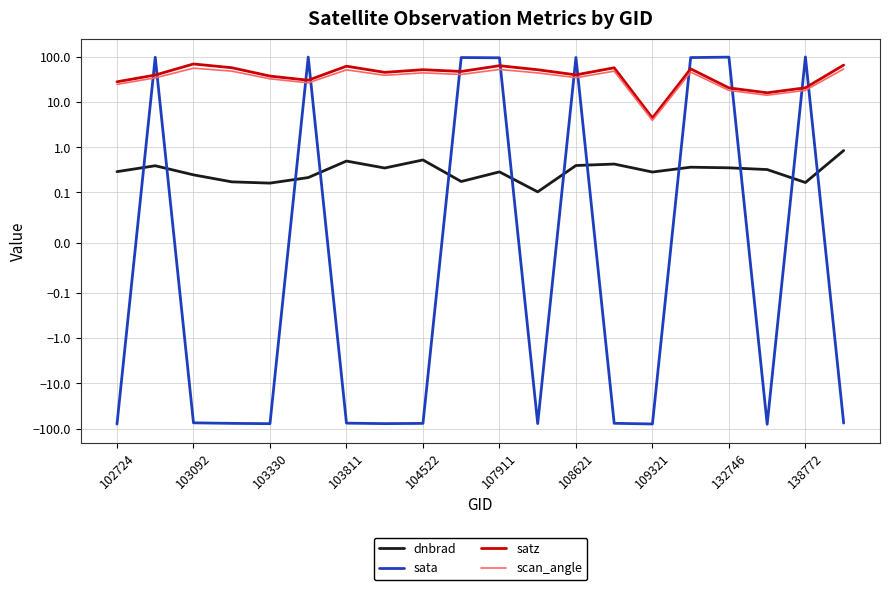

What is the minimum value shown in the chart?

-80.0